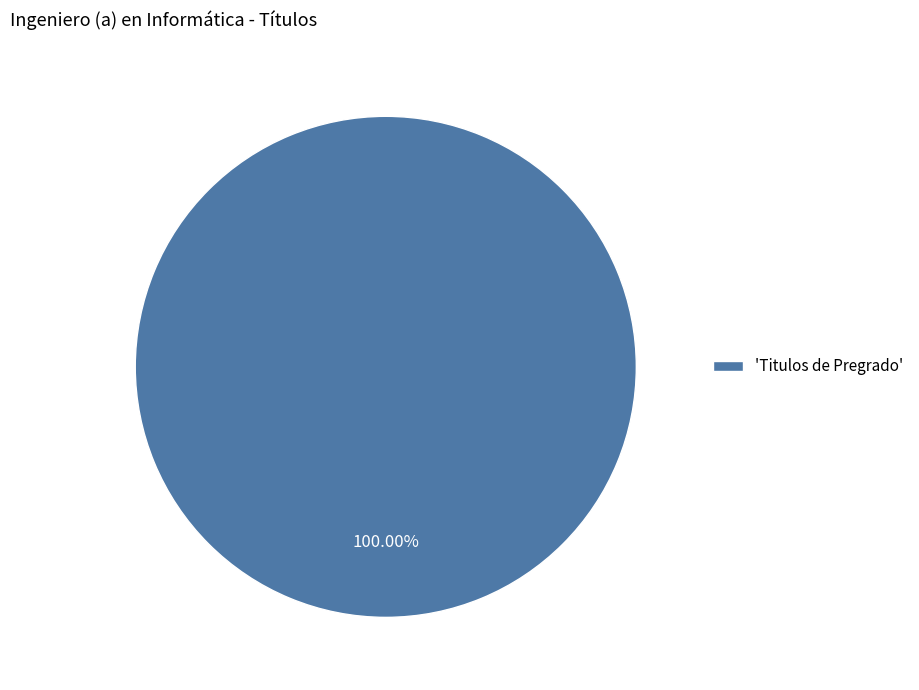

Which category accounts for the majority?

'Titulos de Pregrado'